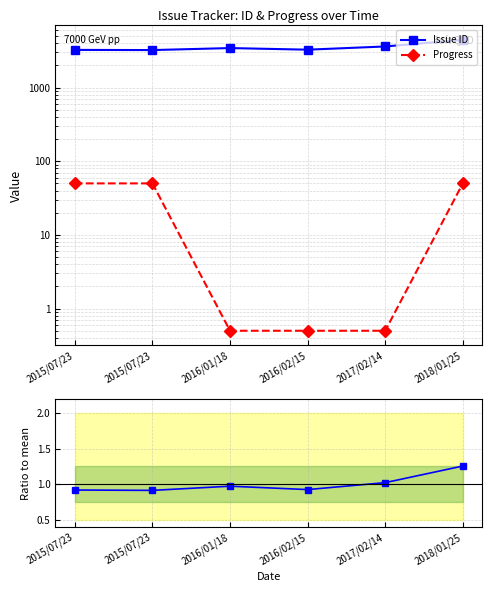

True or false: Progress and Issue ID intersect in this chart.

False